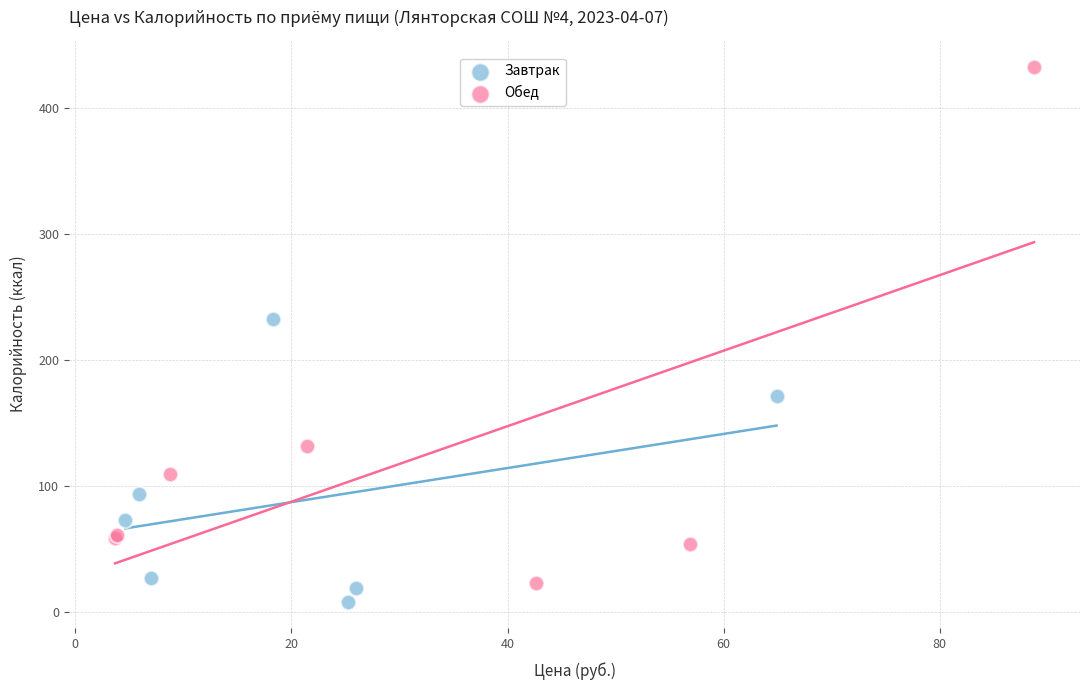

Which series has the largest Y range (max minus min)?

Обед